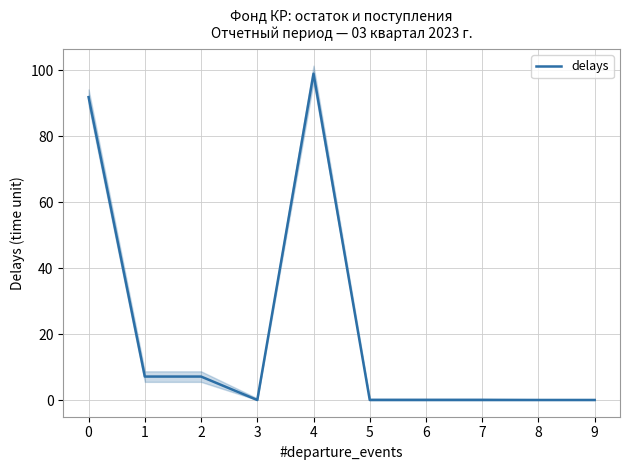

What is the value of the 1st point from the left?

91.8